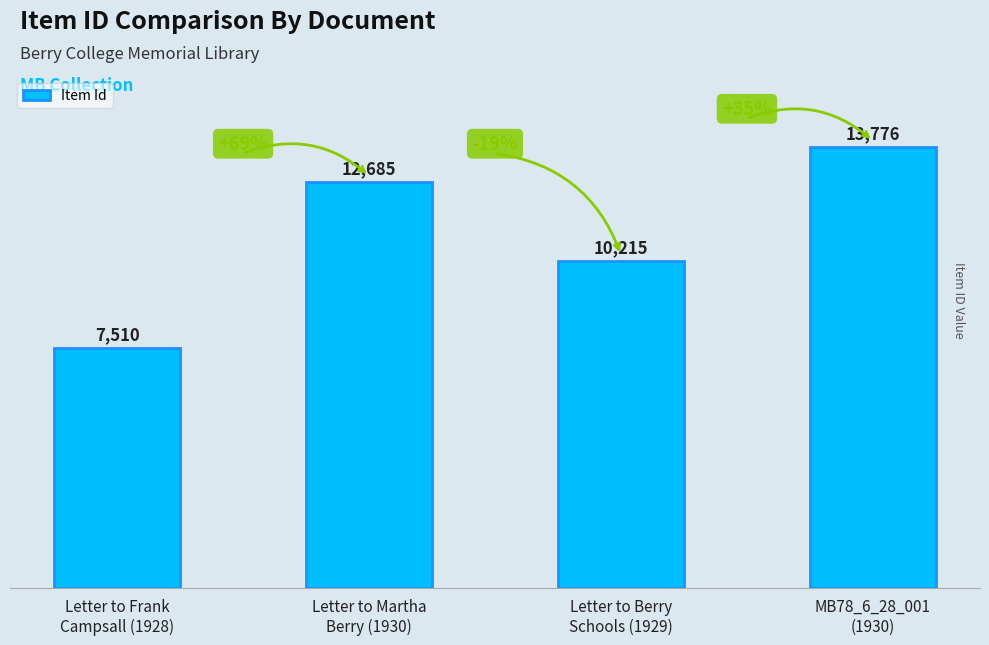

Which has a higher value, Letter to Berry
Schools (1929) or Letter to Martha
Berry (1930)?

Letter to Martha
Berry (1930)